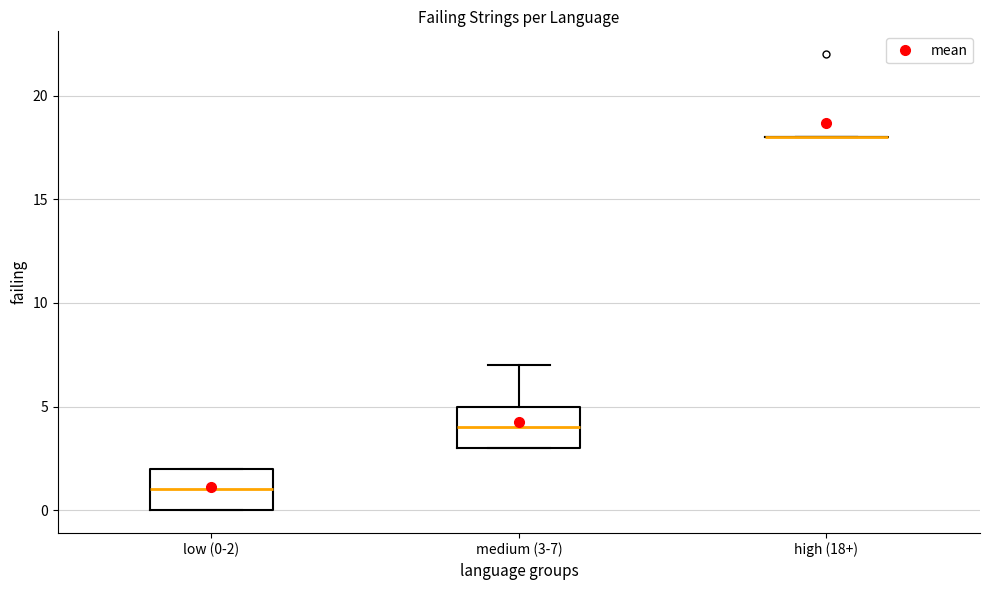

Reading left to right, transcribe this box plot: for each box, give where its median line is, the range the box spans, and where its two whiskers end, as read against the y-axis. The values are not printed on the chart, so give them approximately, as read against the axis.

low (0-2): median 1, box 0 to 2, whiskers 0 to 2
medium (3-7): median 4, box 3 to 5, whiskers 3 to 7
high (18+): box collapsed to a line at 18, whiskers 18 to 18